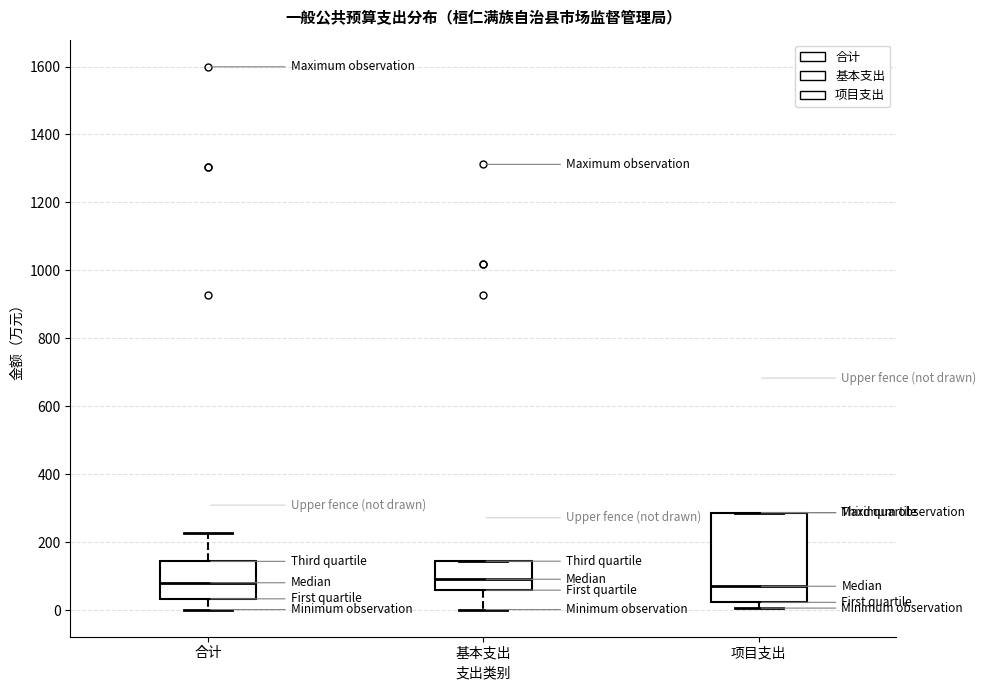

Reading left to right, transcribe this box plot: for each box, give where its median line is, the range the box spans, and where its two whiskers end, as read against the y-axis. The values are not printed on the chart, so give them approximately, as read against the axis.

合计: median 80, box 40 to 140, whiskers 0 to 220
基本支出: median 100, box 60 to 140, whiskers 0 to 140
项目支出: median 80, box 20 to 280, whiskers 0 to 280